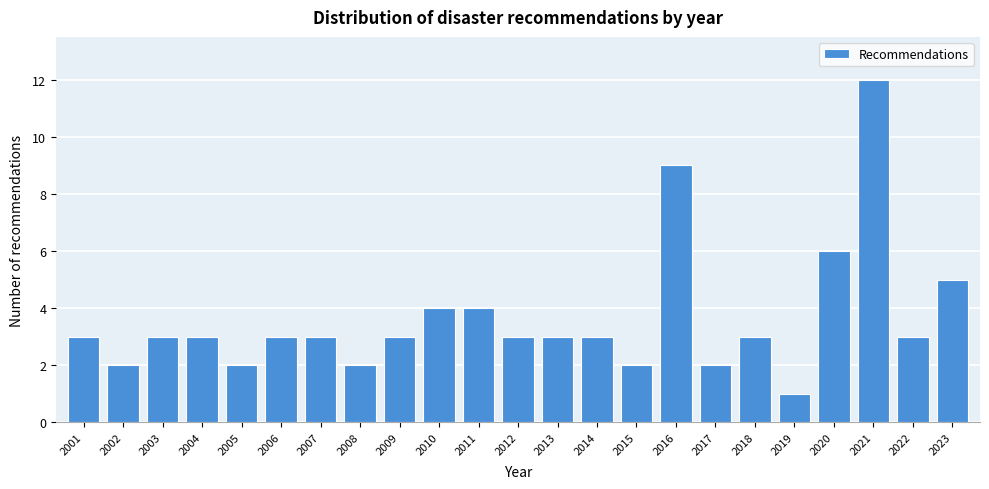

Reading left to right, list all the values displayed in this chart.

2001=3	2002=2	2003=3	2004=3	2005=2	2006=3	2007=3	2008=2	2009=3	2010=4	2011=4	2012=3	2013=3	2014=3	2015=2	2016=9	2017=2	2018=3	2019=1	2020=6	2021=12	2022=3	2023=5